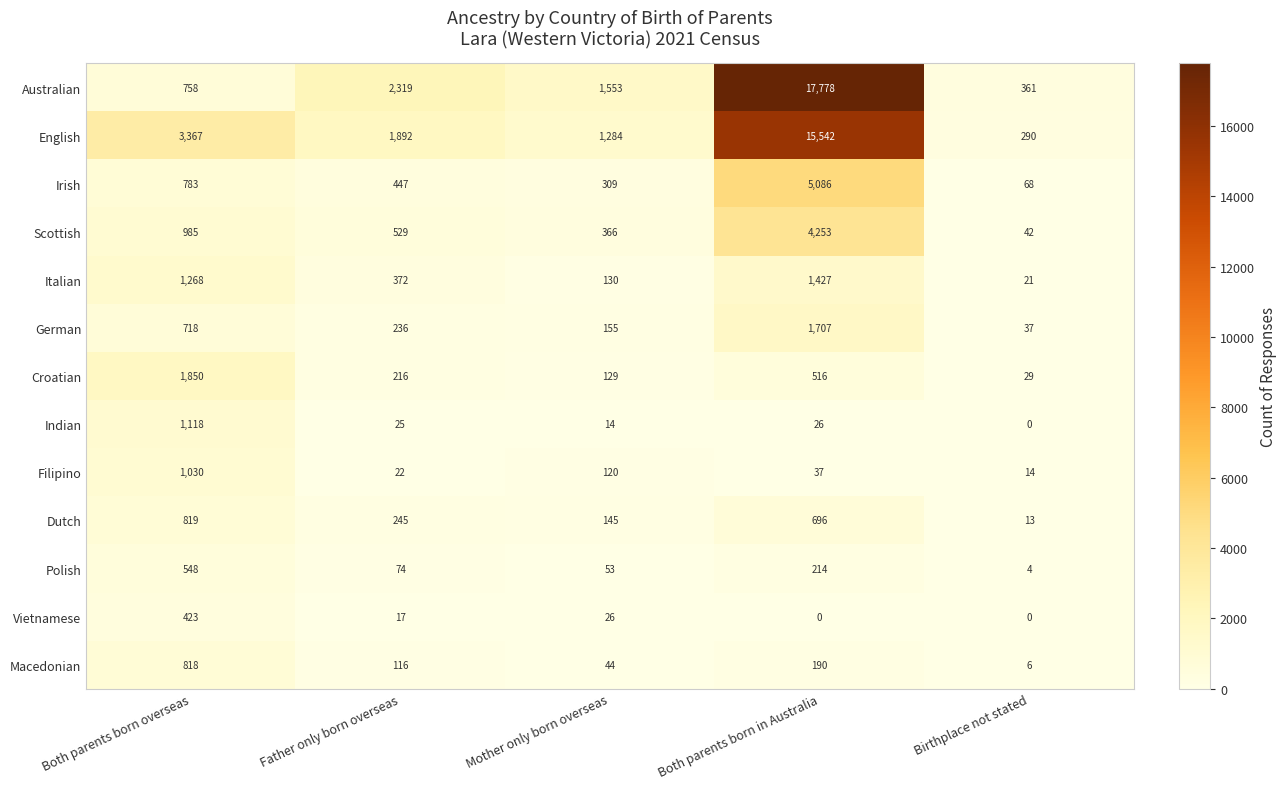

At Mother only born overseas, list the series in order from smallest to largest.

Indian, Vietnamese, Macedonian, Polish, Filipino, Croatian, Italian, Dutch, German, Irish, Scottish, English, Australian